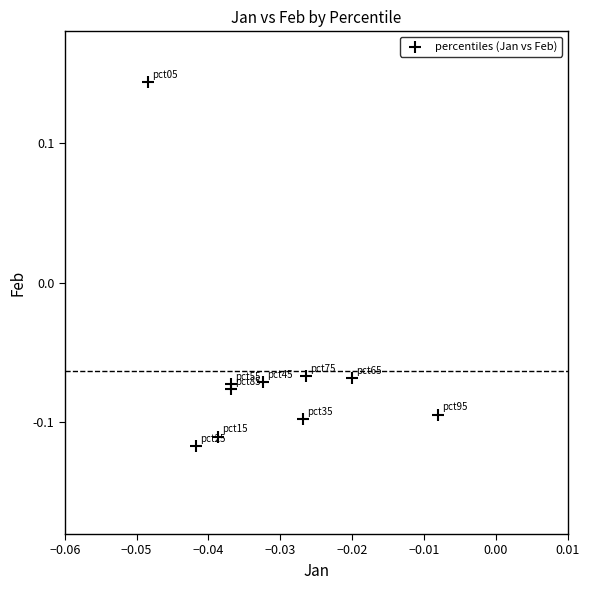

What is the range of Y values (max minus min)?

0.3